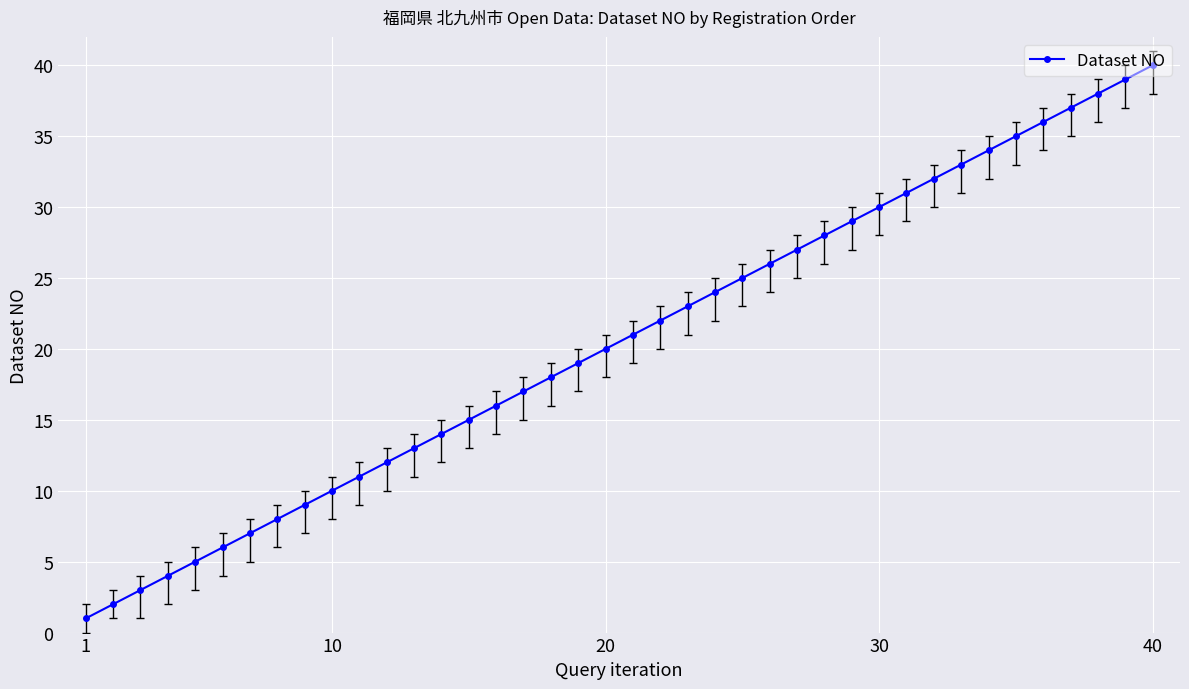

What is the greatest value displayed?

40